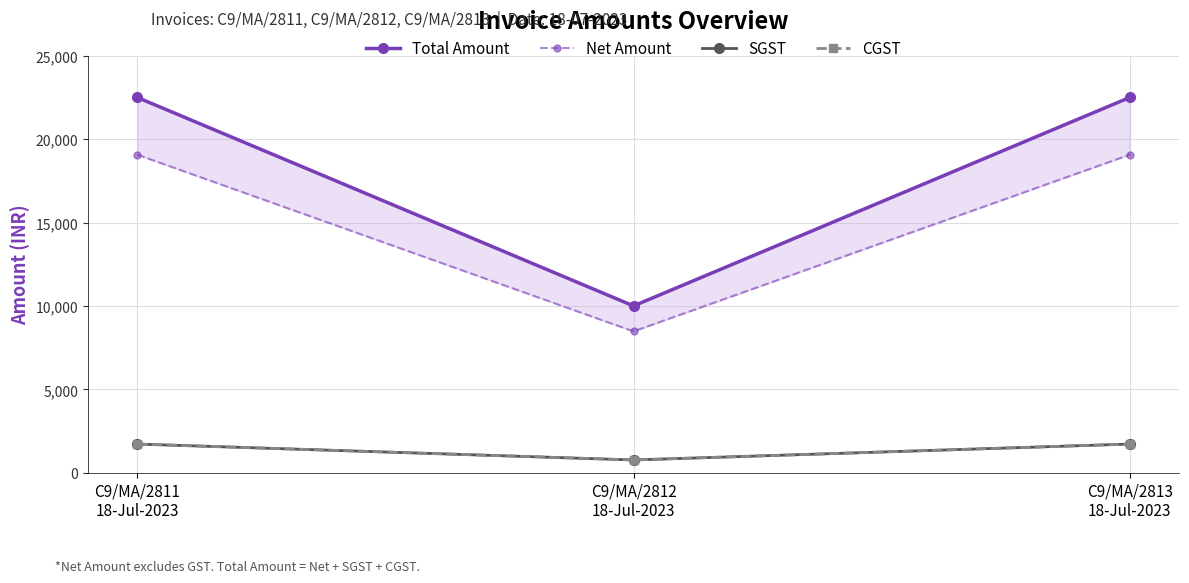

What is the difference between the highest and lowest values at C9/MA/2811
18-Jul-2023?

20783.9